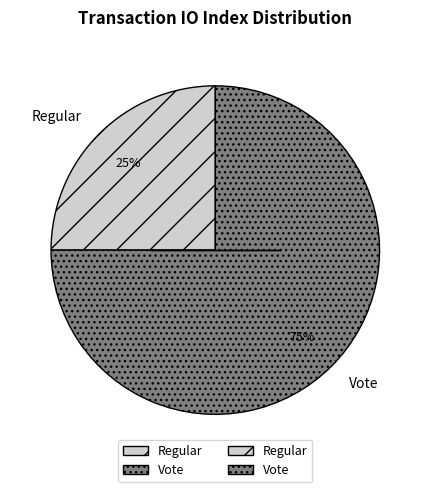

What is the smallest slice in the pie chart?

Regular